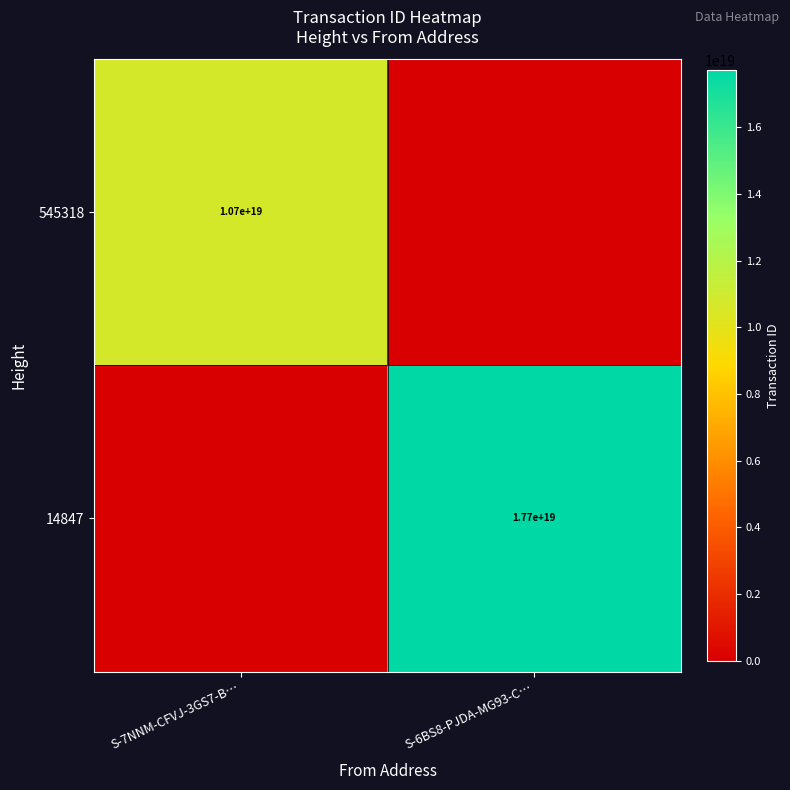

Is it true that 545318 equals 5910889394115392512 at S-7NNM-CFVJ-3GS7-B…?

False